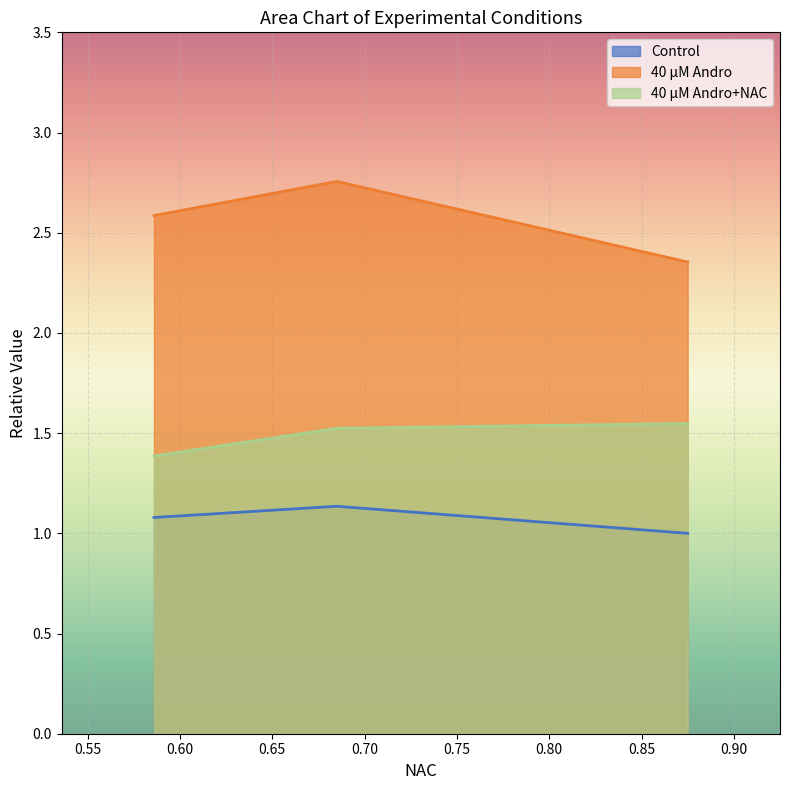

Is it true that 40 μM Andro+NAC equals 1.5 at 0.685?

True